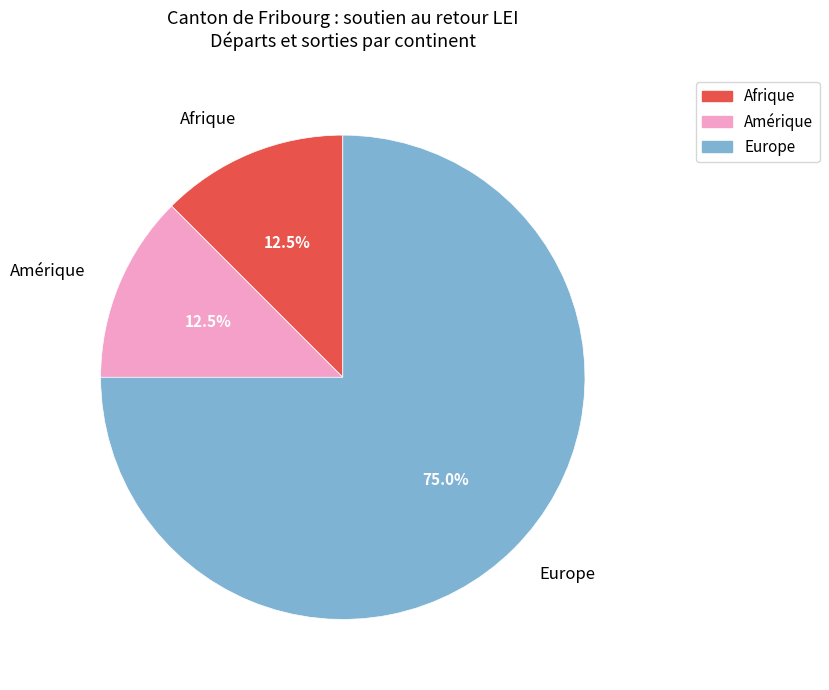

Which category has the biggest portion of the pie?

Europe